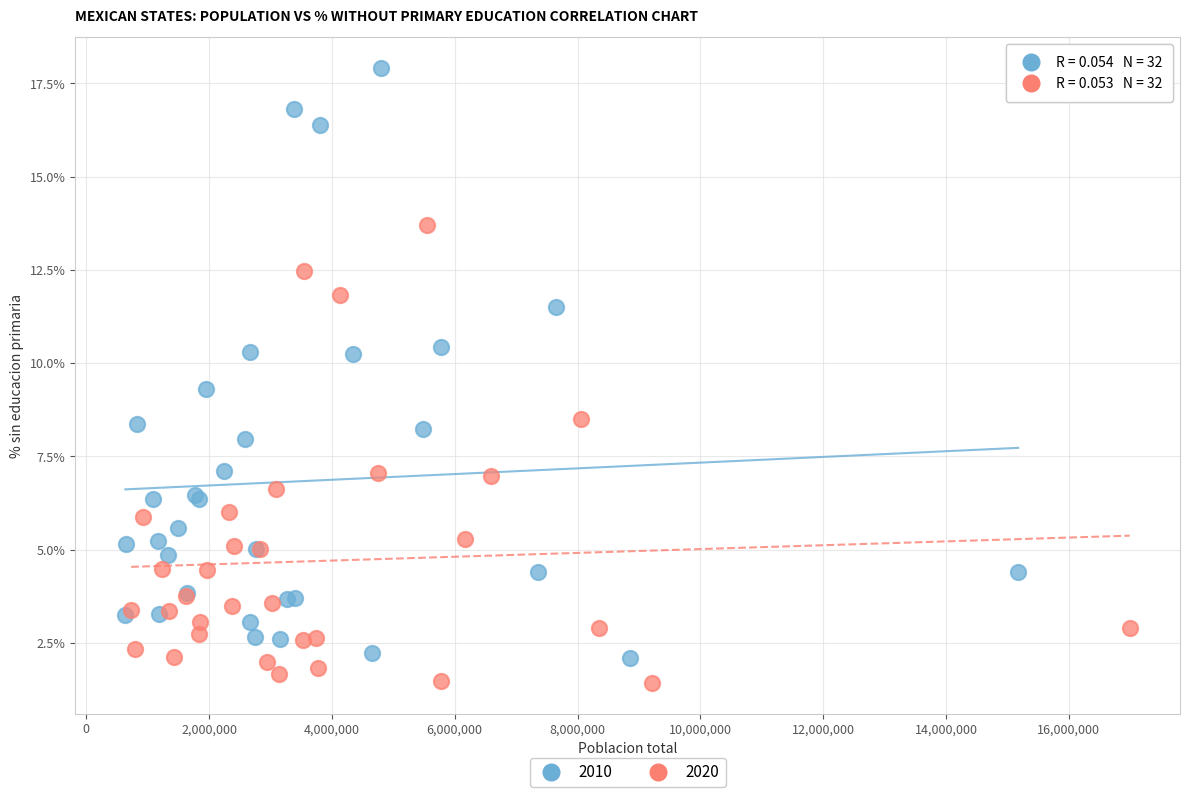

Which series has the widest spread of Y values?

2010